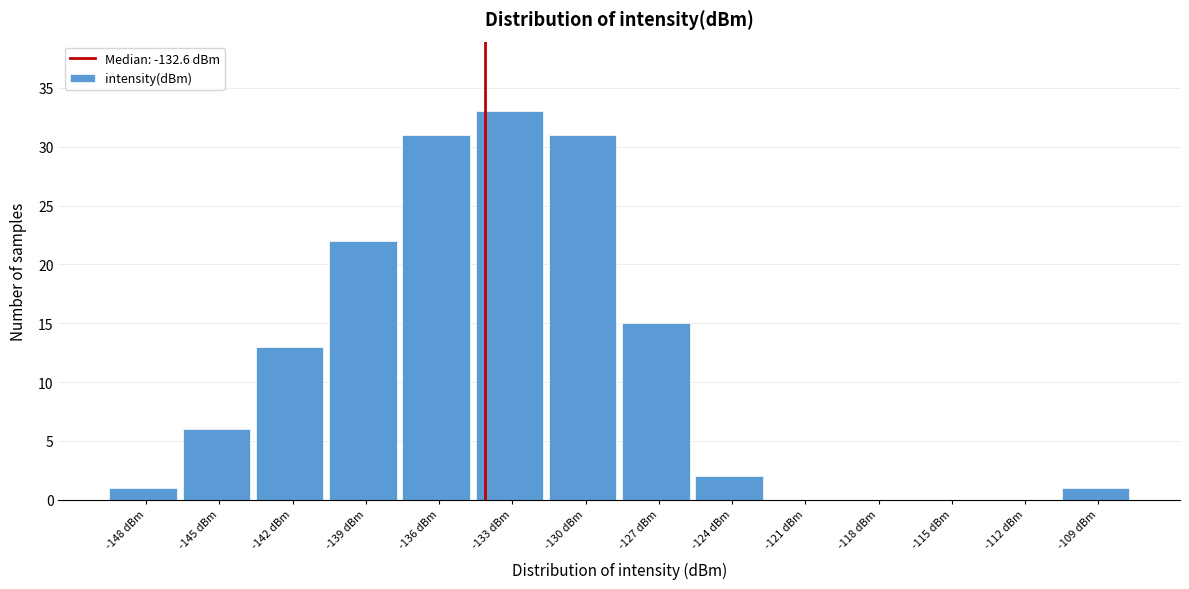

Reading left to right, what are all the values shown in this chart?

-148 dBm=1	-145 dBm=6	-142 dBm=13	-139 dBm=22	-136 dBm=31	-133 dBm=33	-130 dBm=31	-127 dBm=15	-124 dBm=2	-121 dBm=0	-118 dBm=0	-115 dBm=0	-112 dBm=0	-109 dBm=1